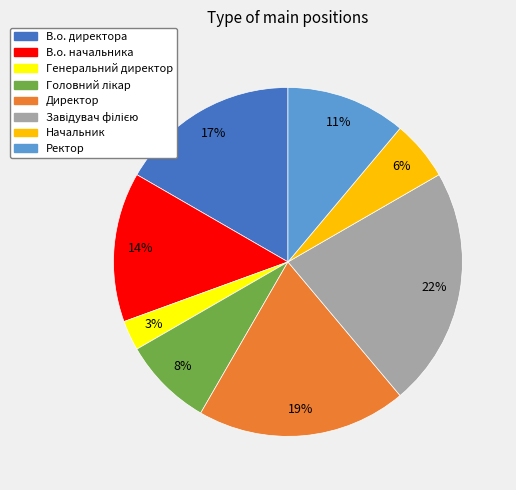

Which has a higher value, Генеральний директор or В.о. директора?

В.о. директора